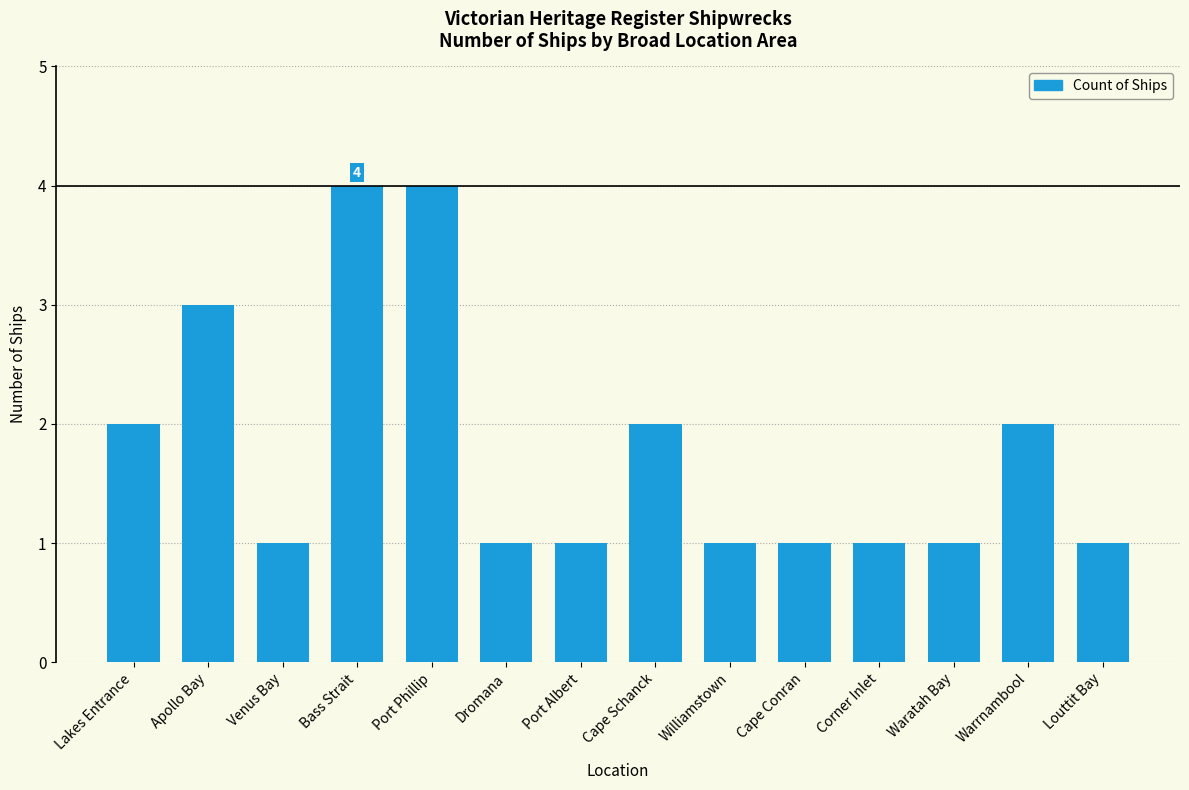

How many data points does each series have?

14